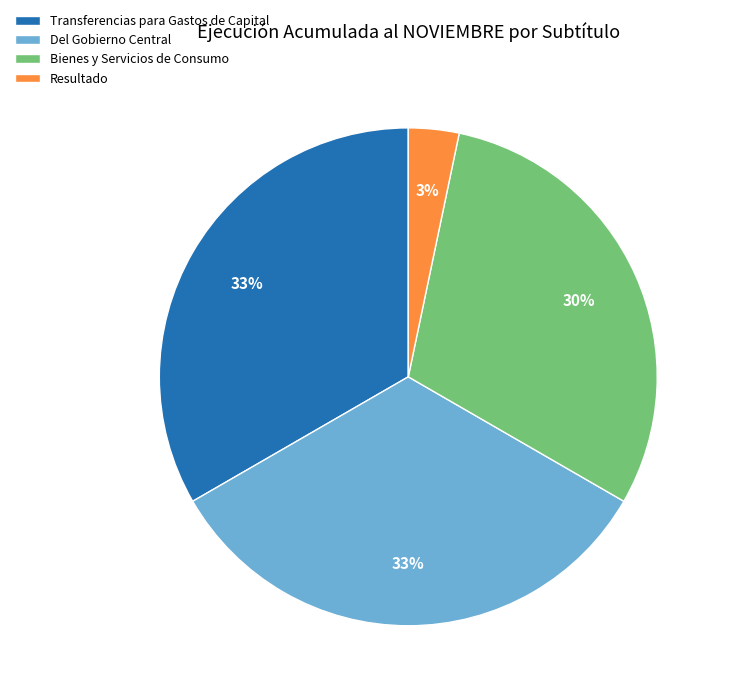

How many segments does this pie chart have?

4